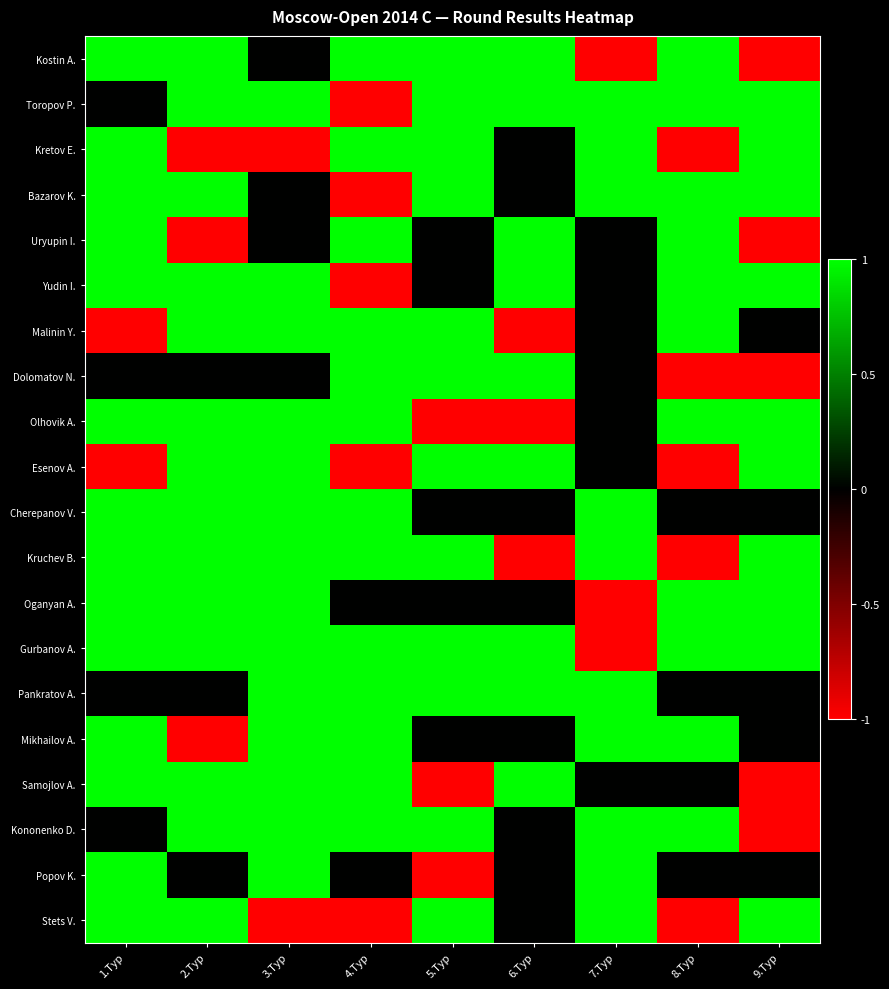

What is the difference between the highest and lowest values at 5.Тур?

2